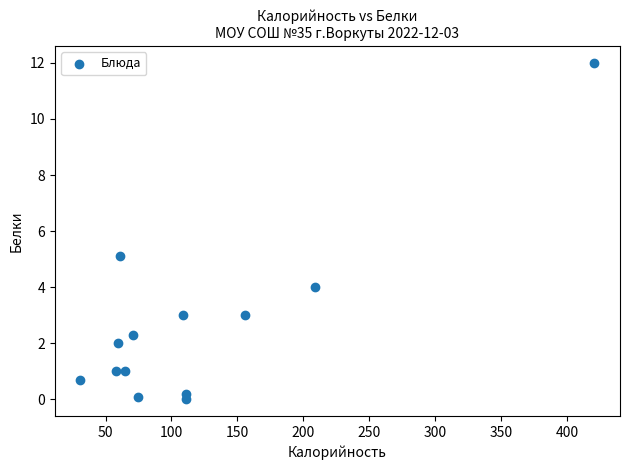

What is the range of Y values (max minus min)?

12.0